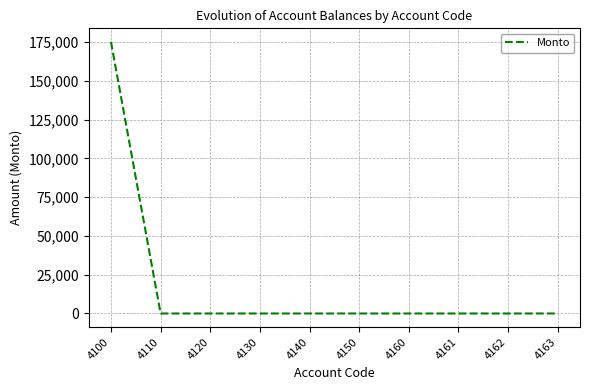

Reading left to right, list all the values displayed in this chart.

4100=175046	4110=0	4120=0	4130=0	4140=0	4150=0	4160=0	4161=0	4162=0	4163=0